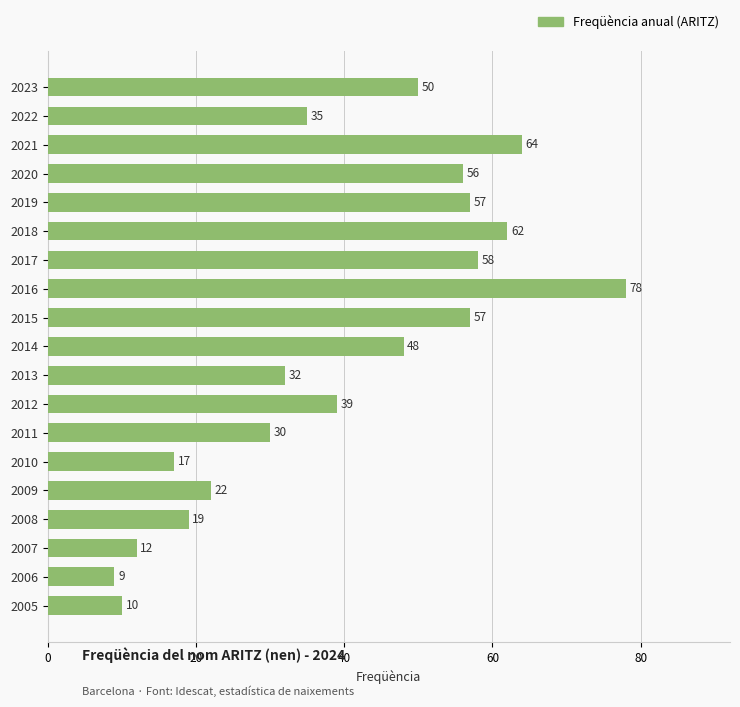

What is the value of the 9th bar from the top?

57